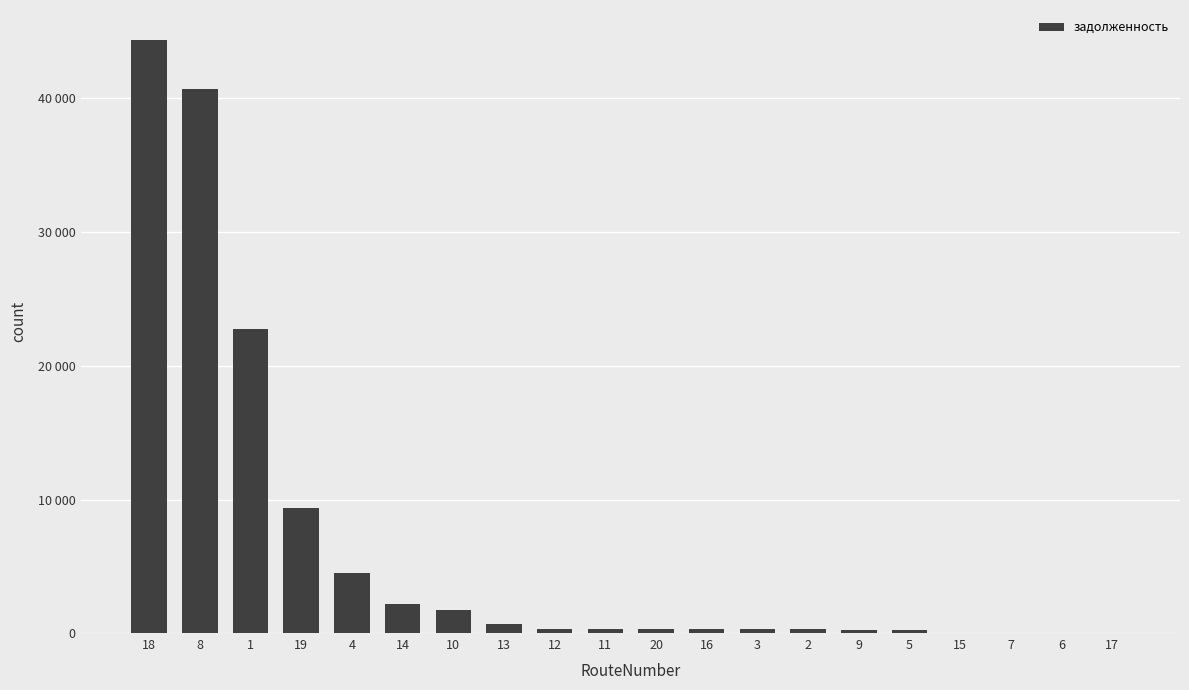

Are the bars horizontal?

No